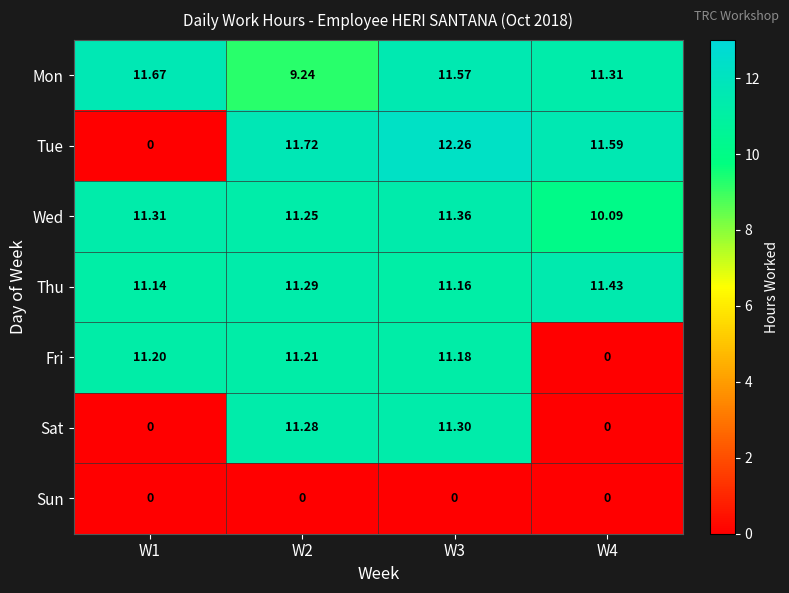

Count the number of data series in this chart.

7